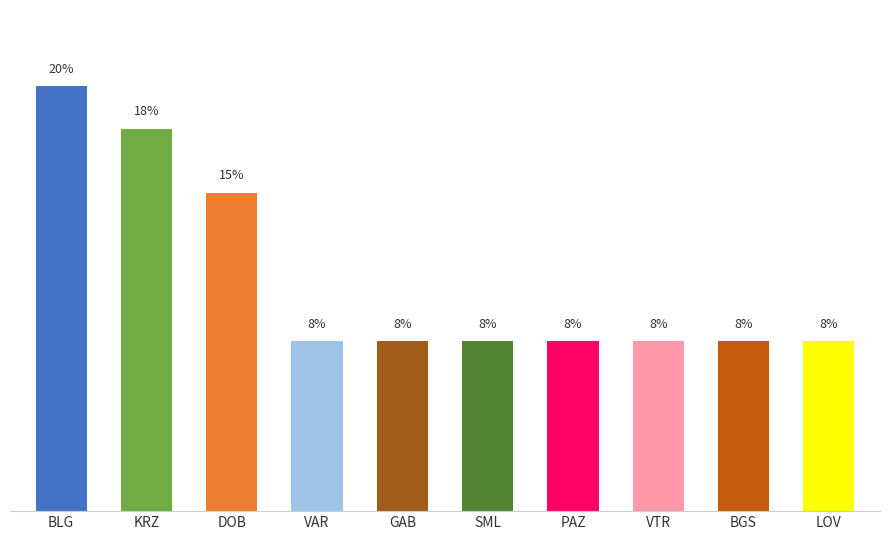

Which label corresponds to the largest value in the chart?

BLG